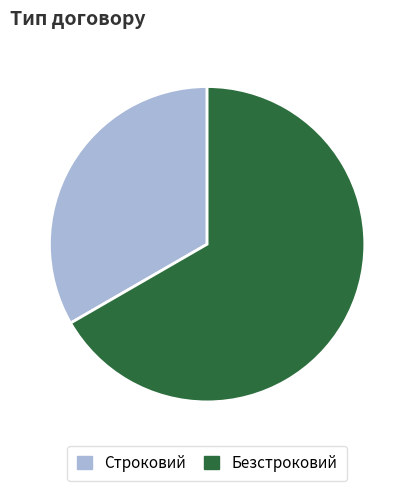

Is it true that Строковий is 20% of the pie?

False